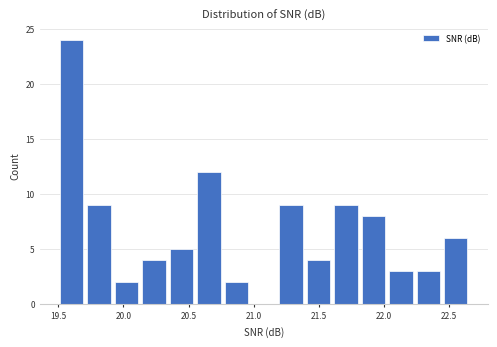

How tall is the bar that spans 20.35 to 20.55 on the x-axis? Neither the bar edges nor the heights are printed on the chart, so give them approximately, as read against the axes.

5